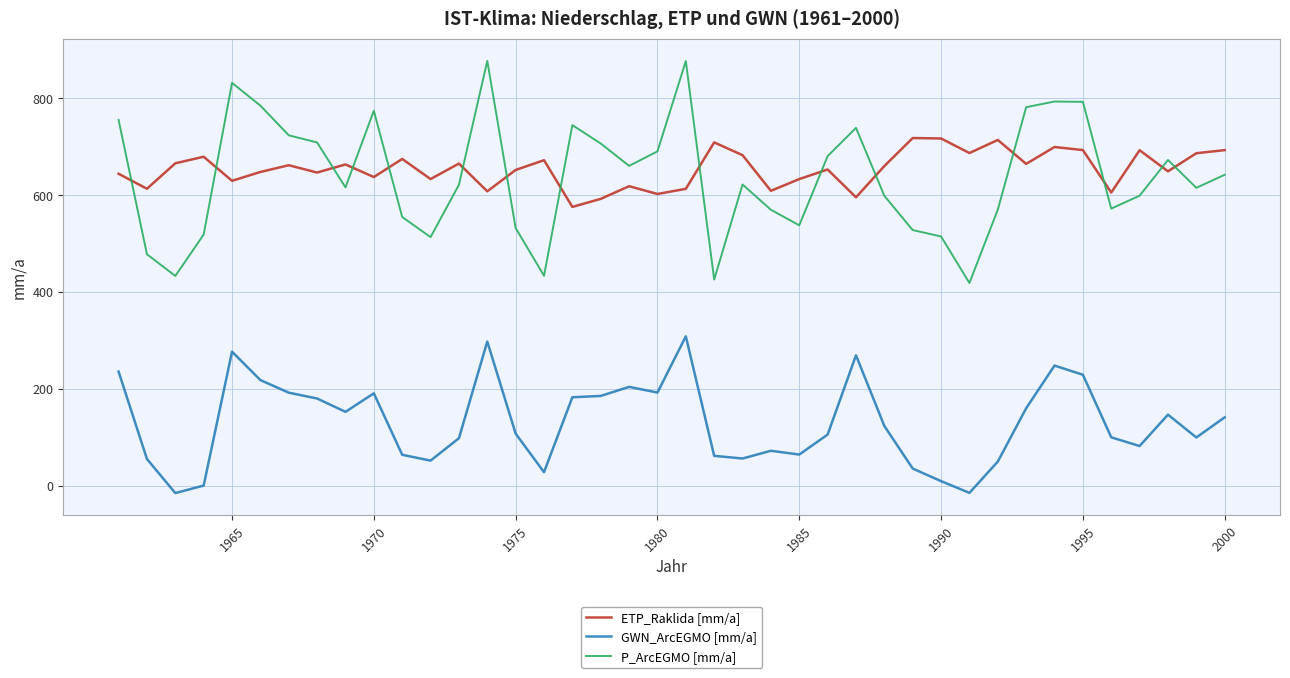

True or false: P_ArcEGMO [mm/a] and GWN_ArcEGMO [mm/a] cross at least once.

False